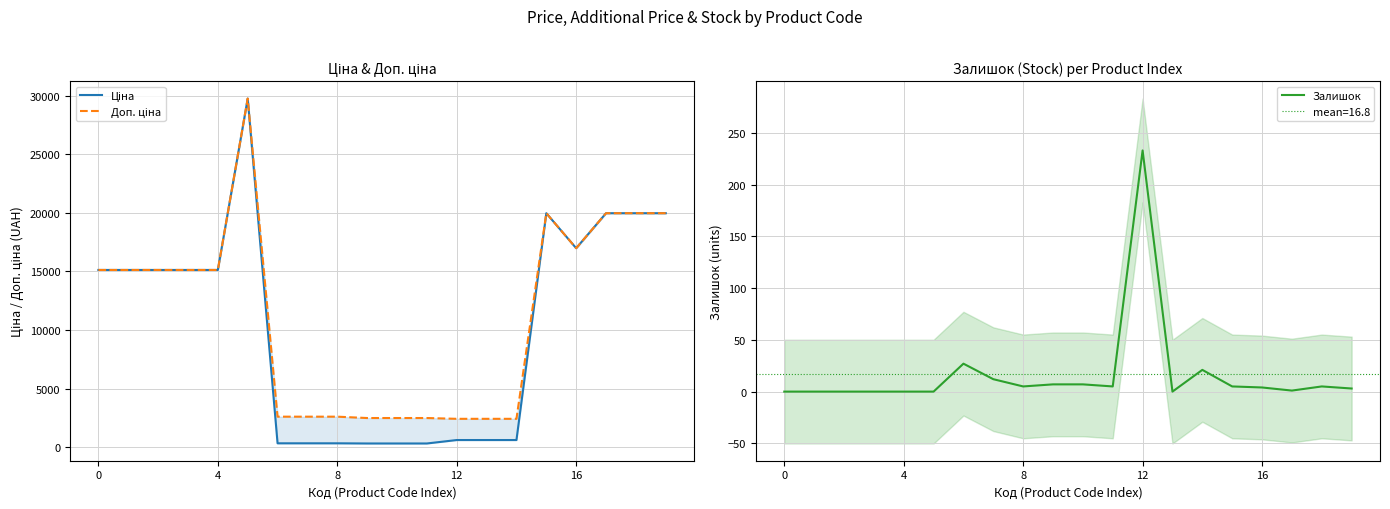

The Залишок series shows 0 at 0. True or false?

True